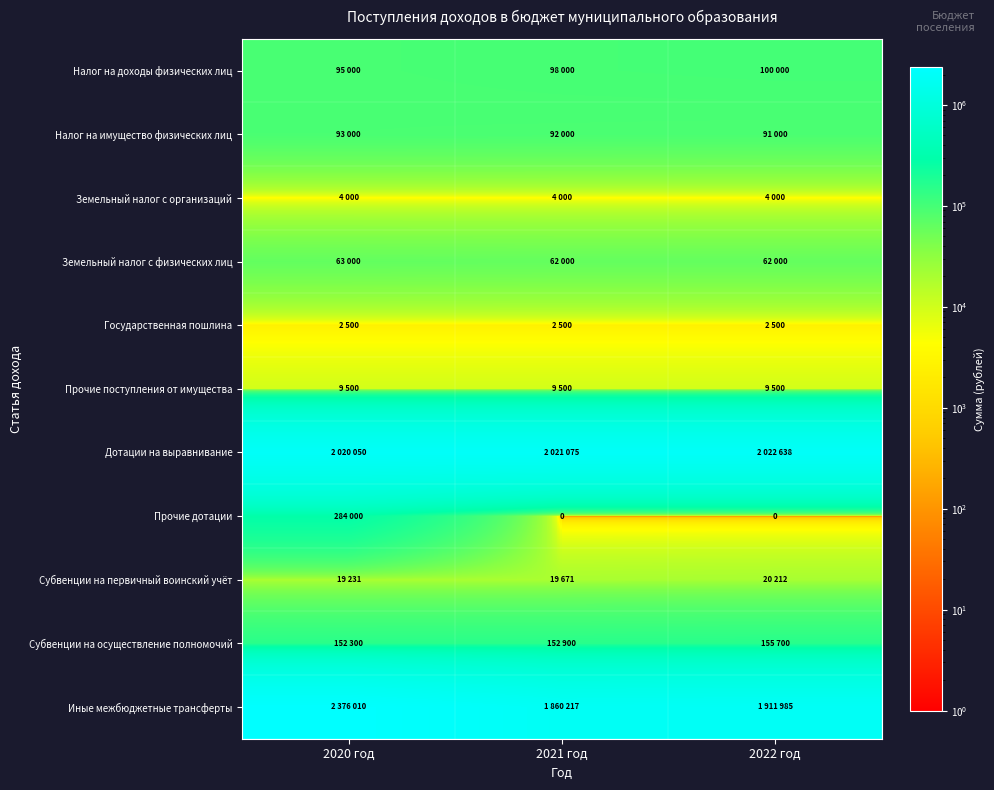

Which category has the highest value across all series?

2020 год